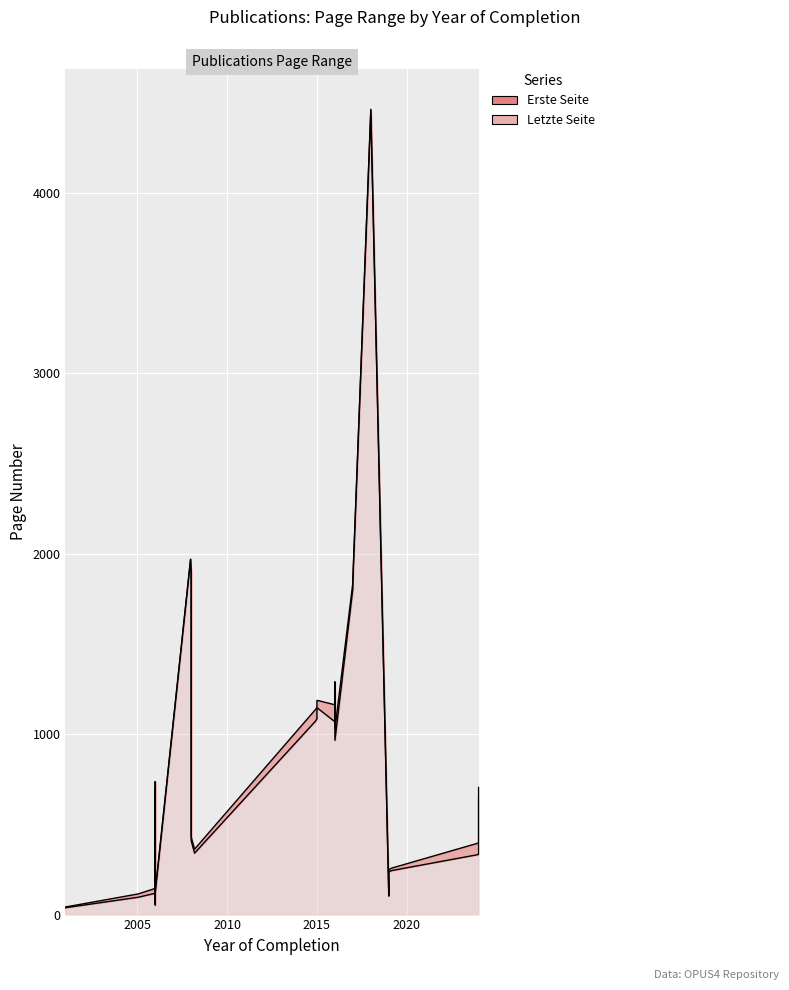

What is the difference between the Erste Seite values at 2006 and 2008?

1950